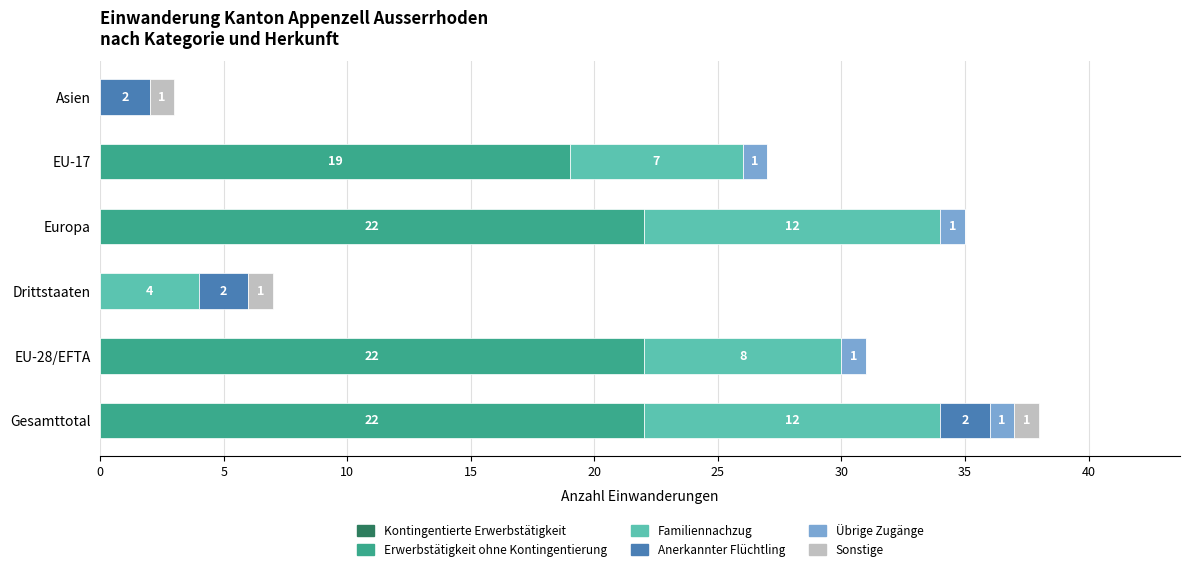

The Erwerbstätigkeit ohne Kontingentierung series shows 19 at EU-17. True or false?

True